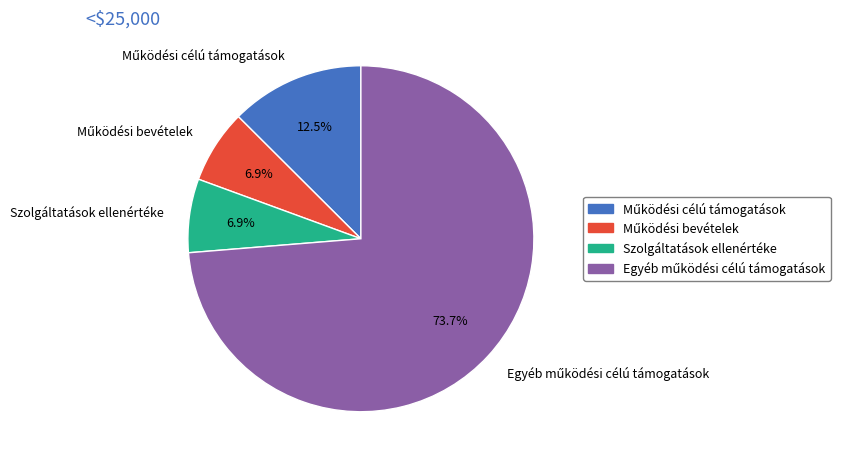

Does Szolgáltatások ellenértéke account for over 50% of the chart?

No